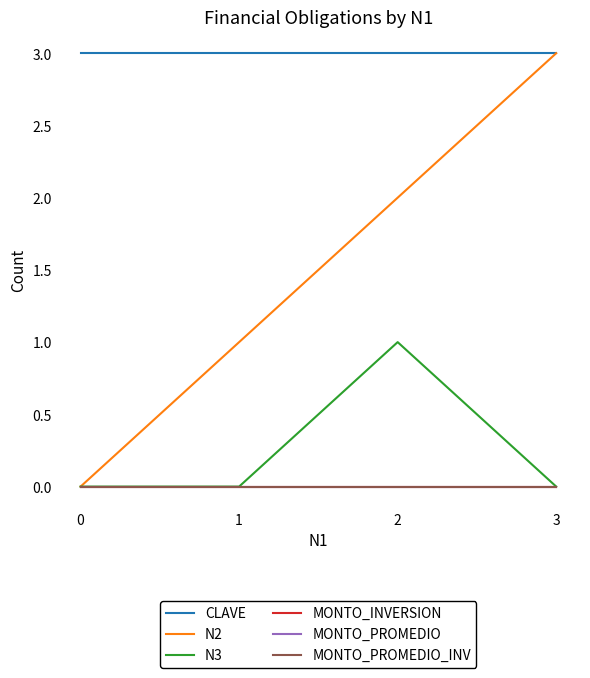

Does the chart display data point markers on the line(s)?

No